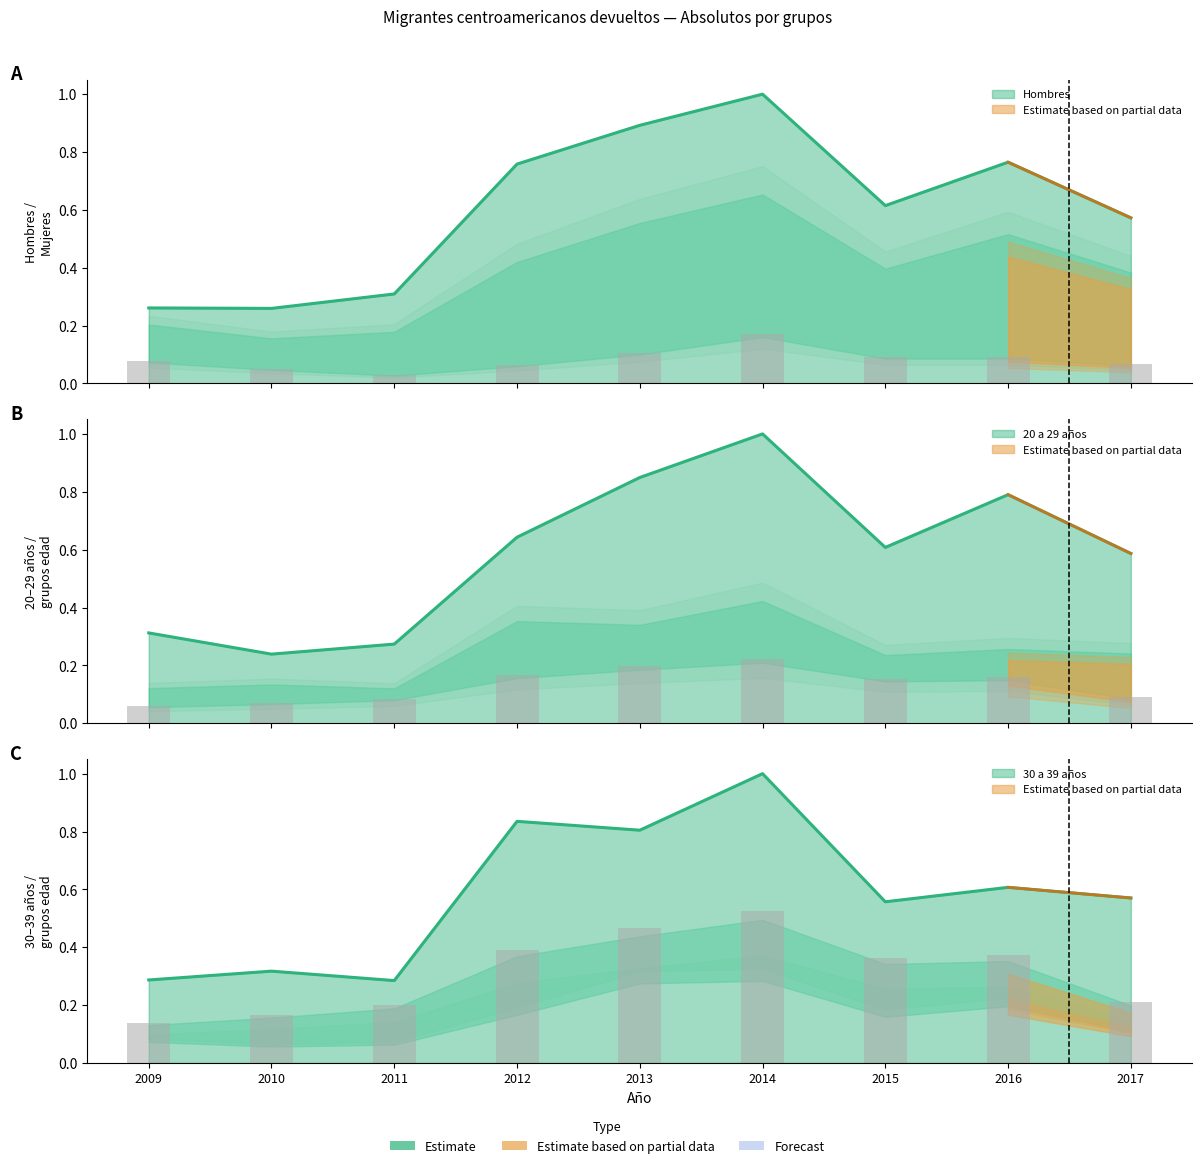

Reading left to right, extract all data points from this chart.

Hombres: 2009=0.3	2010=0.3	2011=0.3	2012=0.8	2013=0.9	2014=1.0	2015=0.6	2016=0.8	2017=0.6
Mujeres: 2009=0.1	2010=0.1	2011=0.0	2012=0.1	2013=0.1	2014=0.2	2015=0.1	2016=0.1	2017=0.1
15 a 19 años: 2009=0.1	2010=0.2	2011=0.2	2012=0.4	2013=0.5	2014=0.5	2015=0.4	2016=0.4	2017=0.2
20 a 29 años: 2009=0.3	2010=0.2	2011=0.3	2012=0.6	2013=0.8	2014=1.0	2015=0.6	2016=0.8	2017=0.6
30 a 39 años: 2009=0.3	2010=0.3	2011=0.3	2012=0.8	2013=0.8	2014=1.0	2015=0.6	2016=0.6	2017=0.6